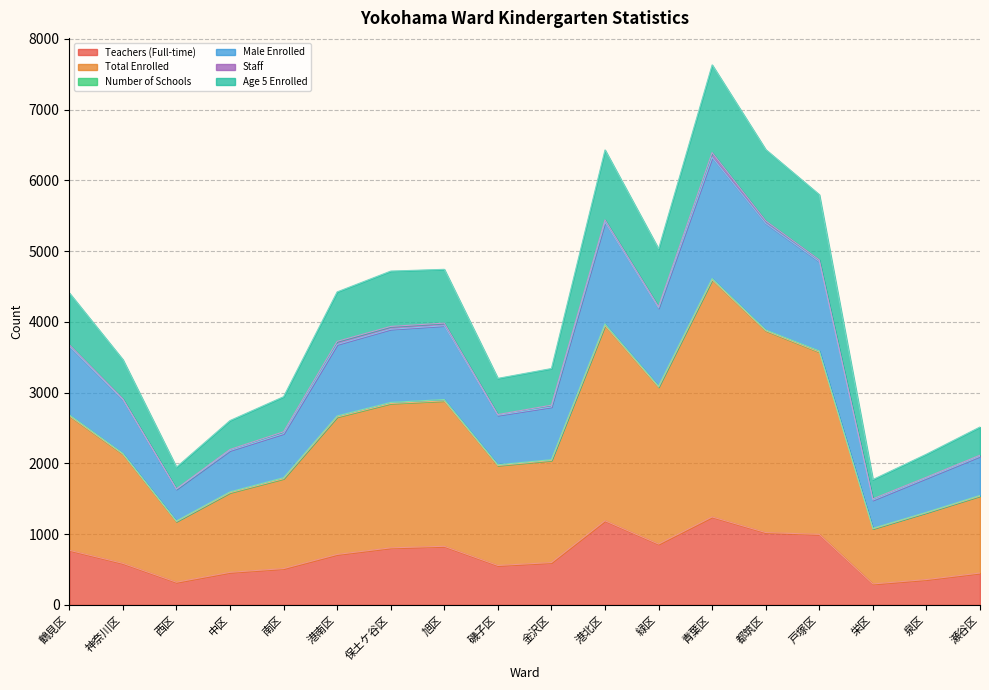

What is the minimum value for Teachers (Full-time)?

297